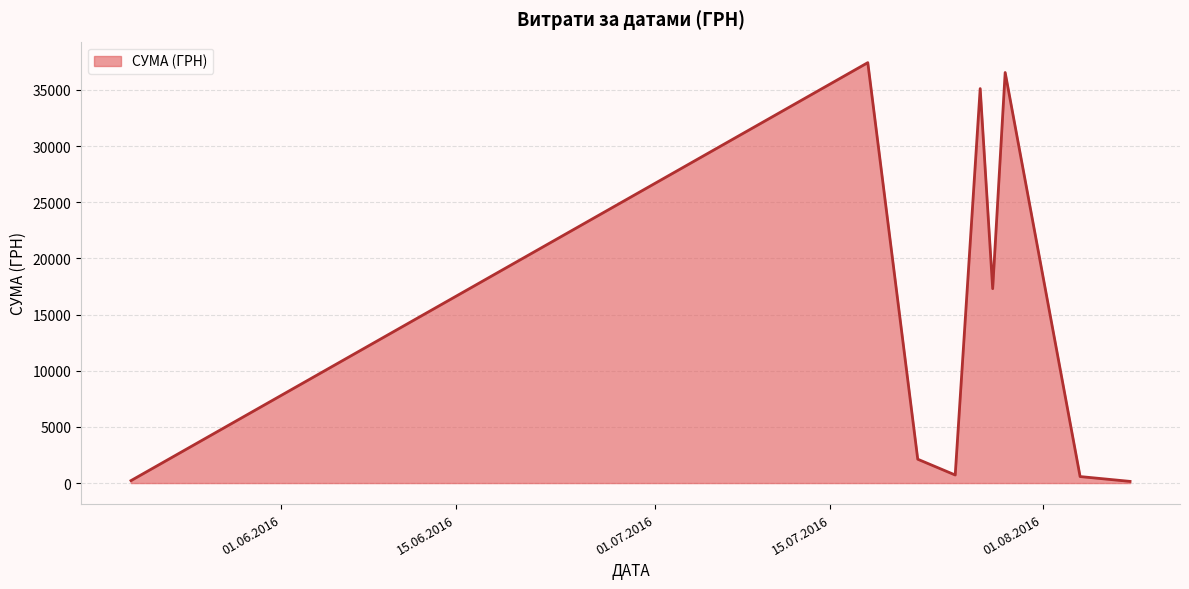

What is the greatest value displayed?

37425.0